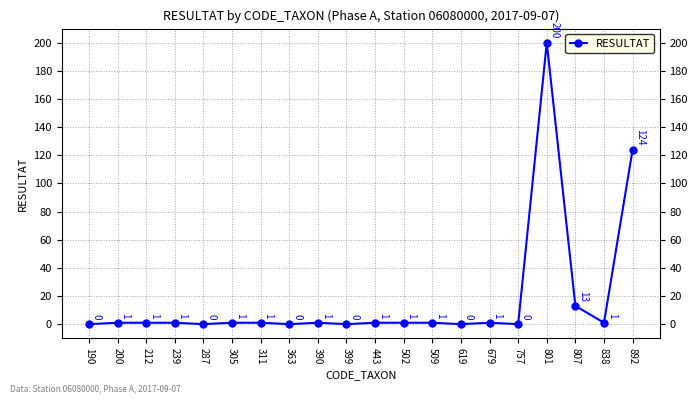

What is the value of the 9th point from the left?

1